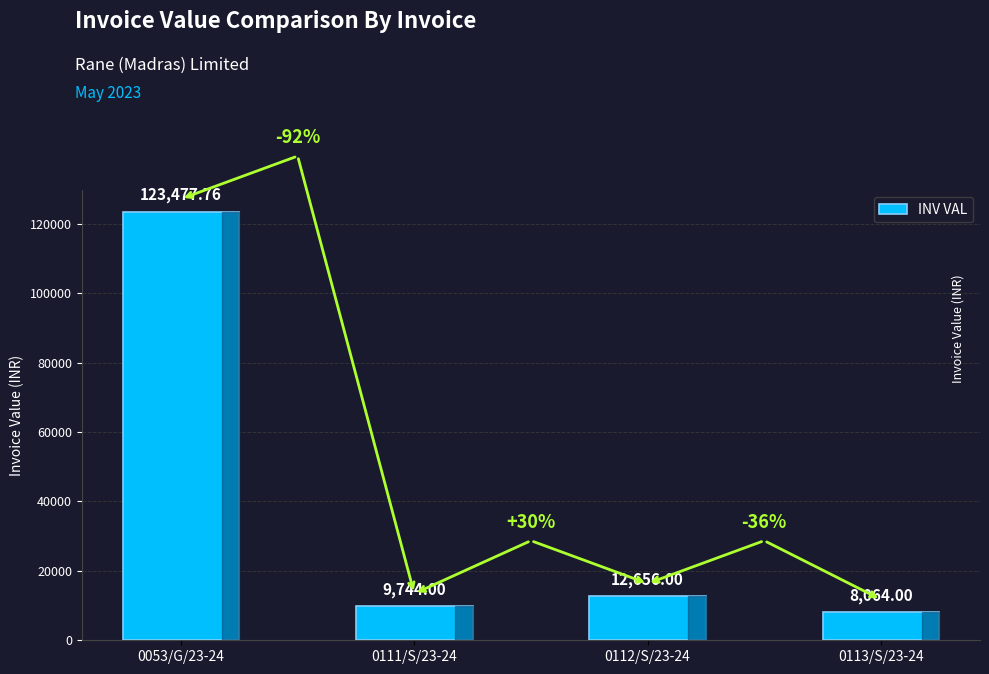

What is the label of the 2nd bar from the right?

0112/S/23-24